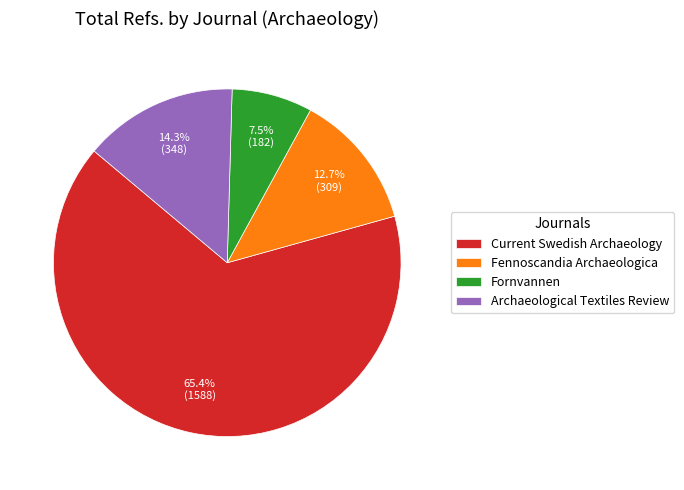

What is the ratio of the value at Fennoscandia Archaeologica to the value at Fornvannen?

1.7